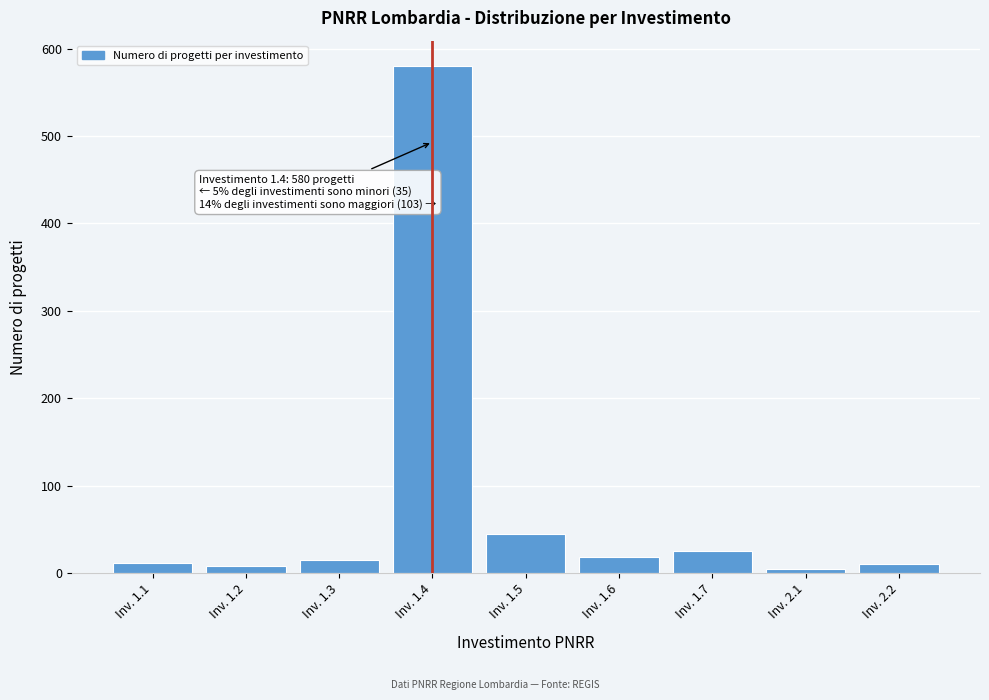

Which label corresponds to the largest value in the chart?

Inv. 1.4